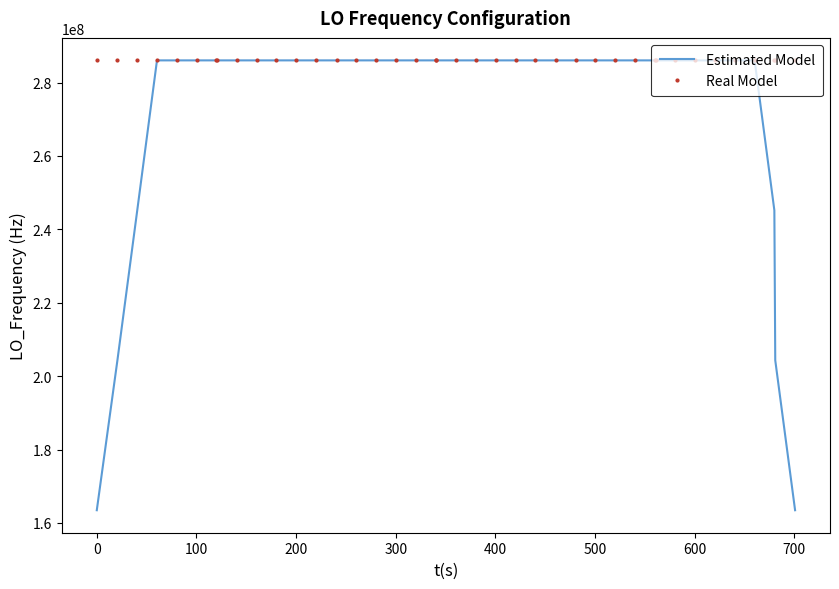

Which series has the largest range (max minus min)?

Estimated Model